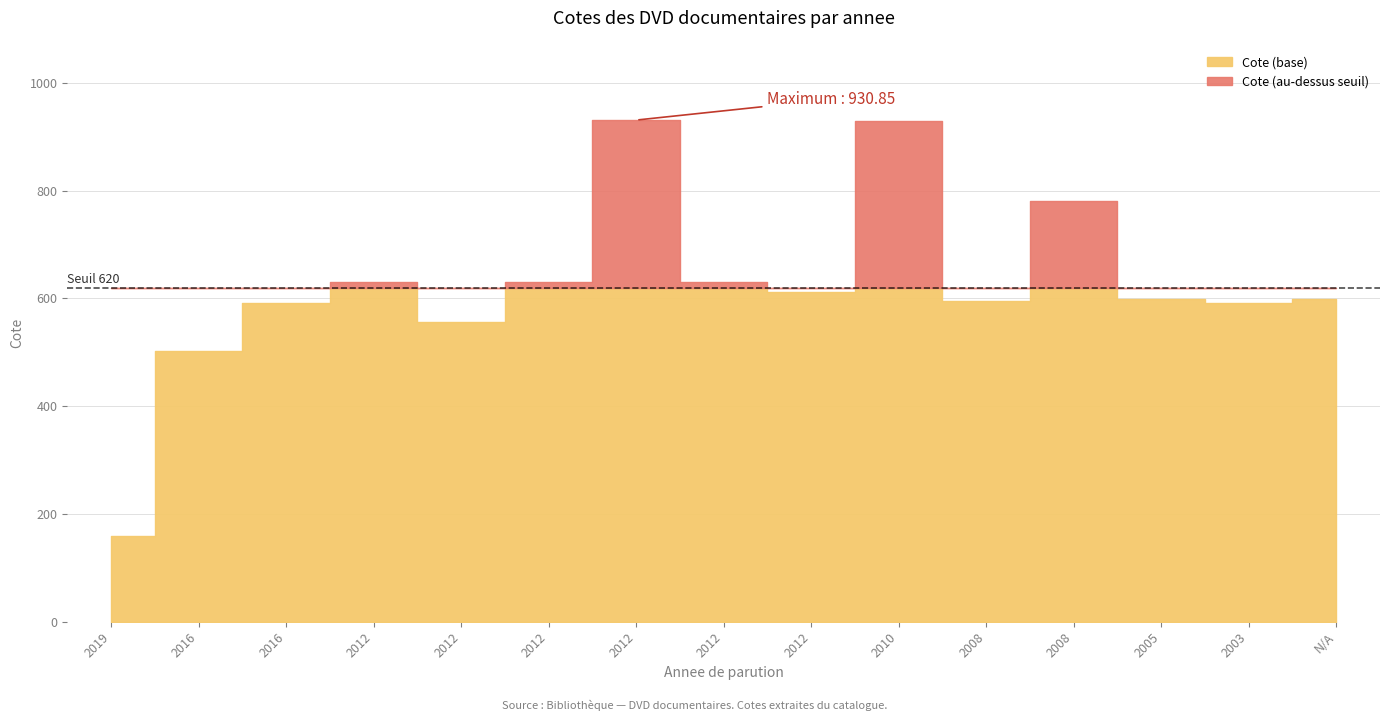

What value does the data have at 2016?

502.7